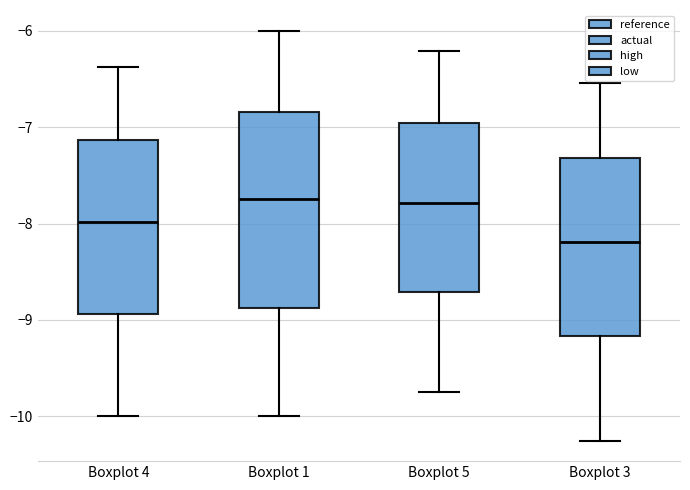

Reading left to right, transcribe this box plot: for each box, give where its median line is, the range the box spans, and where its two whiskers end, as read against the y-axis. The values are not printed on the chart, so give them approximately, as read against the axis.

Boxplot 4: median -8.0, box -8.9 to -7.1, whiskers -10.0 to -6.4
Boxplot 1: median -7.7, box -8.9 to -6.8, whiskers -10.0 to -6.0
Boxplot 5: median -7.8, box -8.7 to -7.0, whiskers -9.7 to -6.2
Boxplot 3: median -8.2, box -9.2 to -7.3, whiskers -10.3 to -6.5